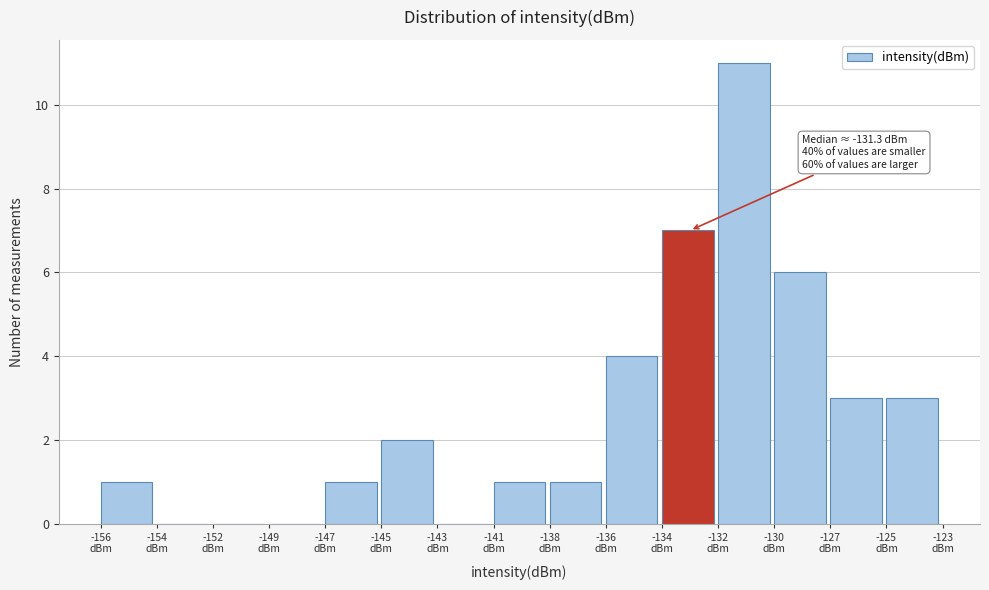

What is the maximum value shown in the chart?

11